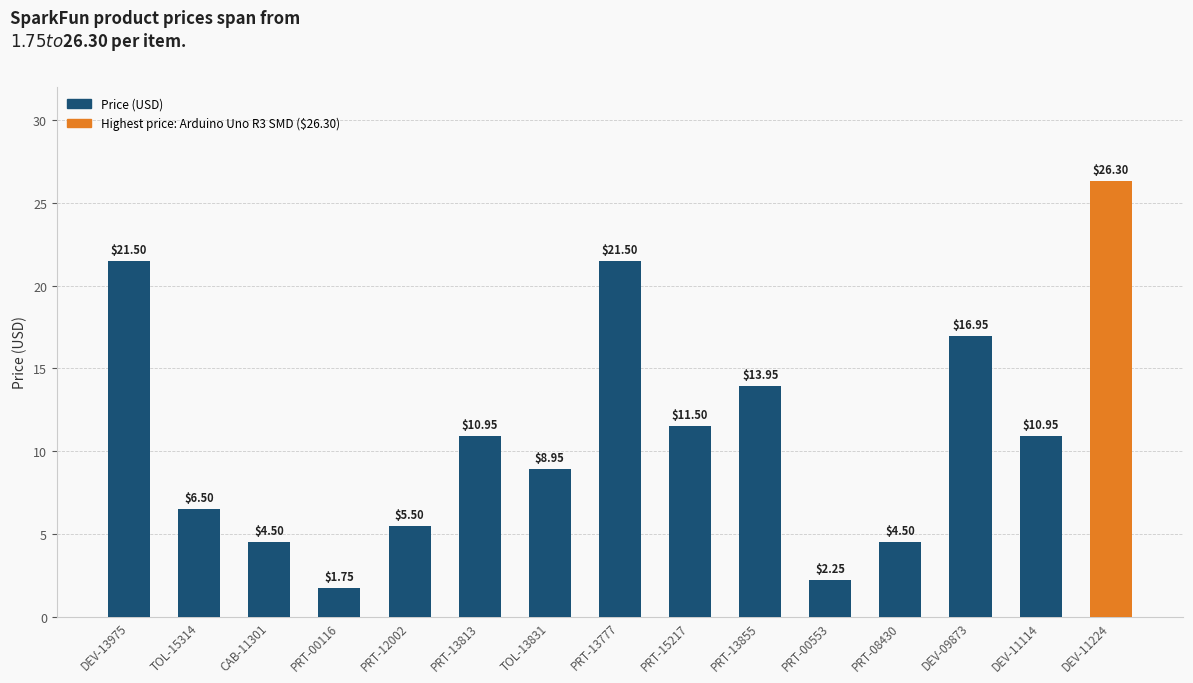

What is the value of the 5th bar from the left?

5.5